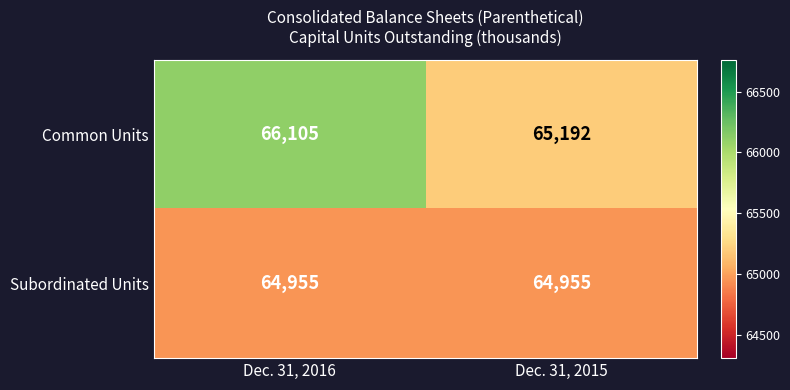

What is the greatest value displayed?

66105